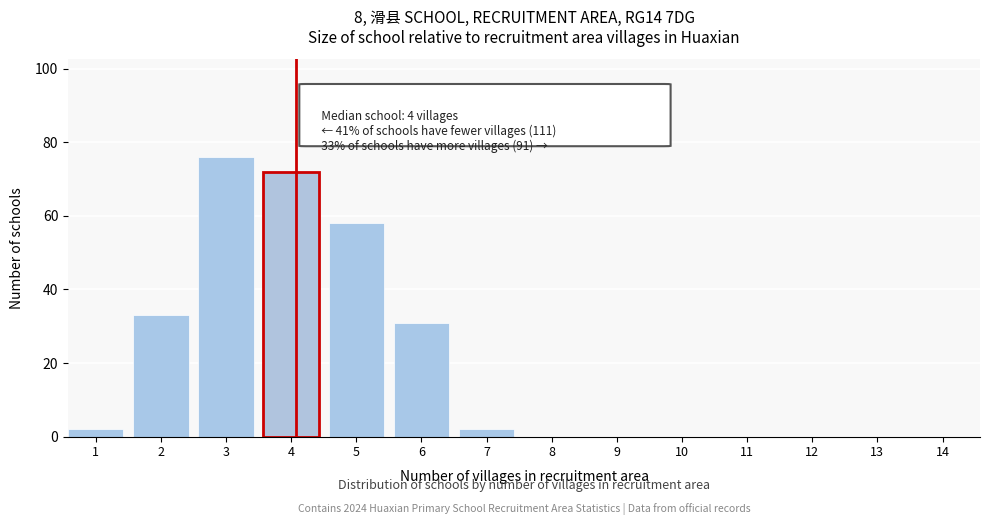

Reading left to right, extract all data points from this chart.

1=2	2=33	3=76	4=72	5=58	6=31	7=2	8=0	9=0	10=0	11=0	12=0	13=0	14=0